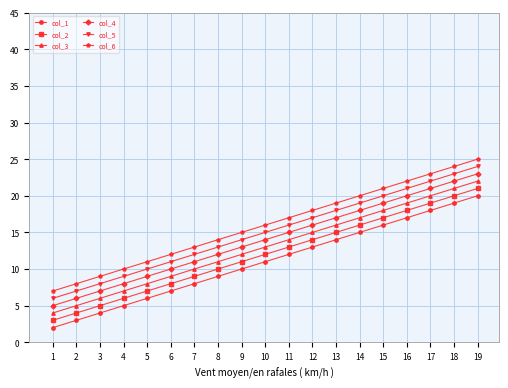

What is the minimum value for col_1?

2